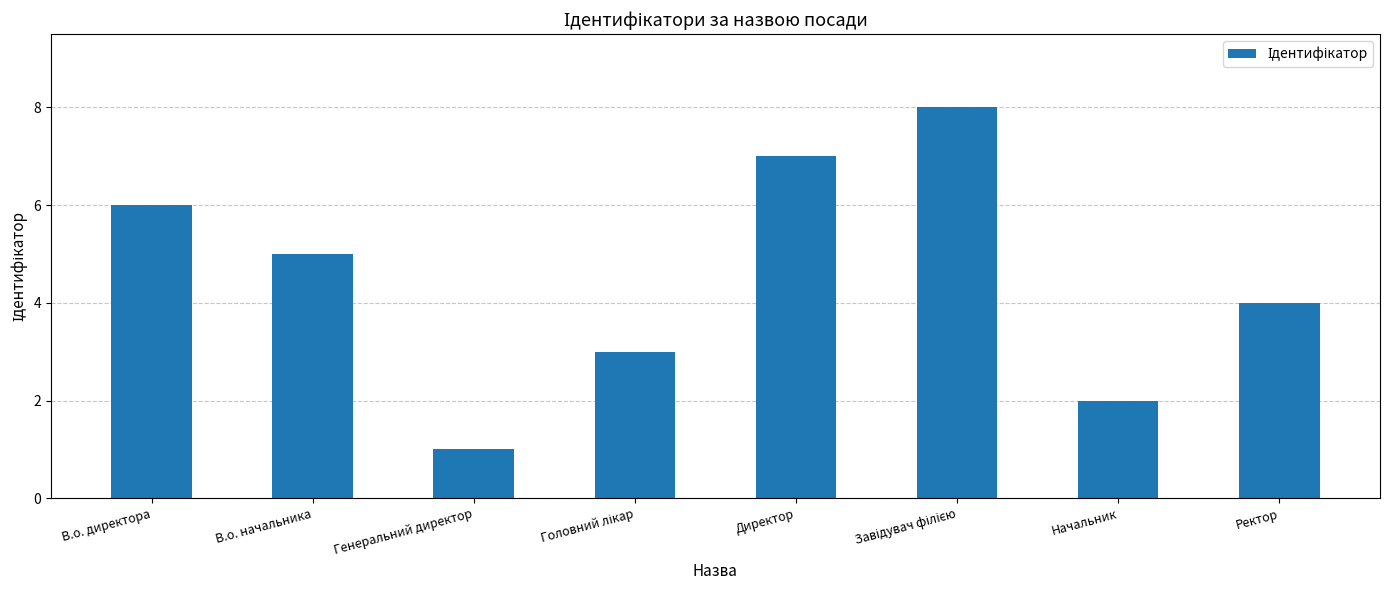

How many data points does each series have?

8